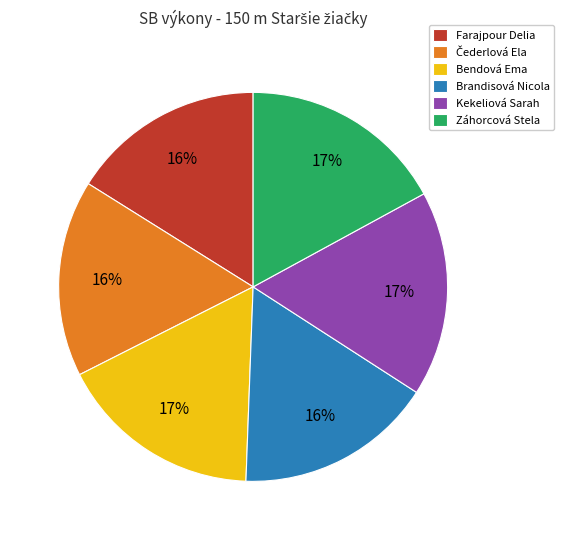

How many slices are in this pie chart?

6